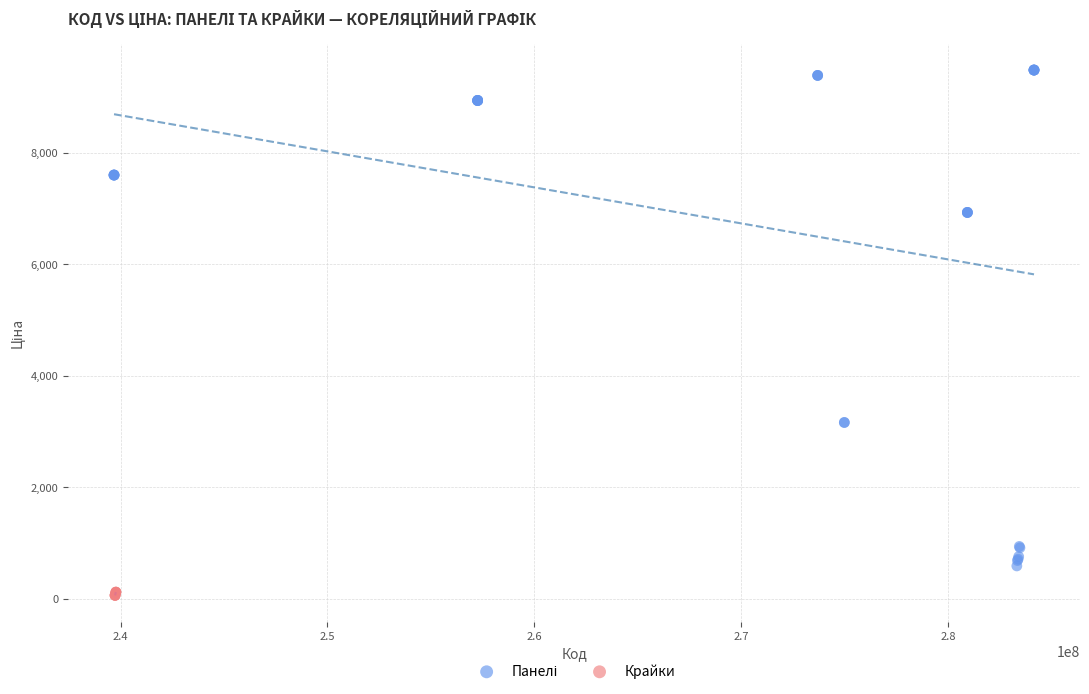

Which series contains the lowest Y value?

Крайки